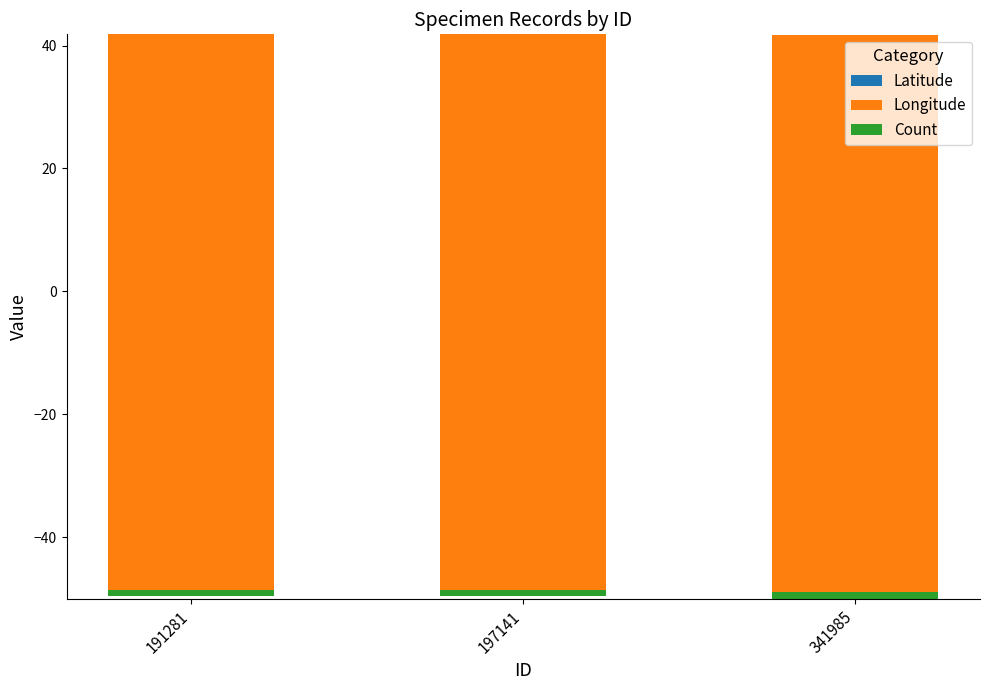

The value of Count at 197141 is 0.7. True or false?

False